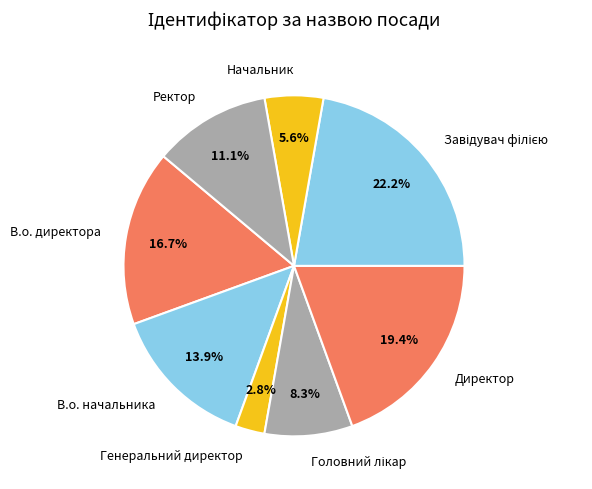

Does any single category account for the majority?

No